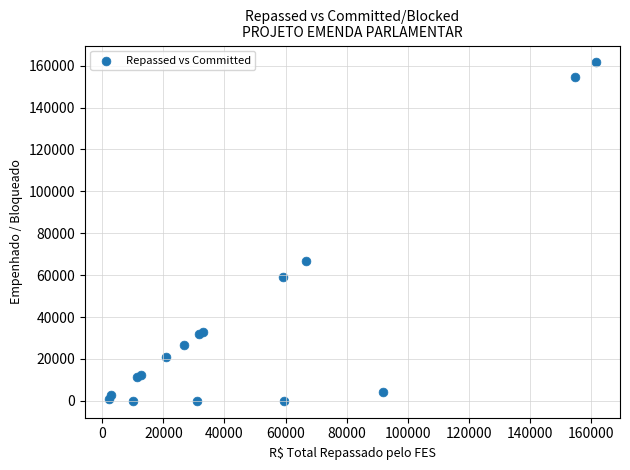

What Y value in the scatter plot is closest to 80753?

66828.1